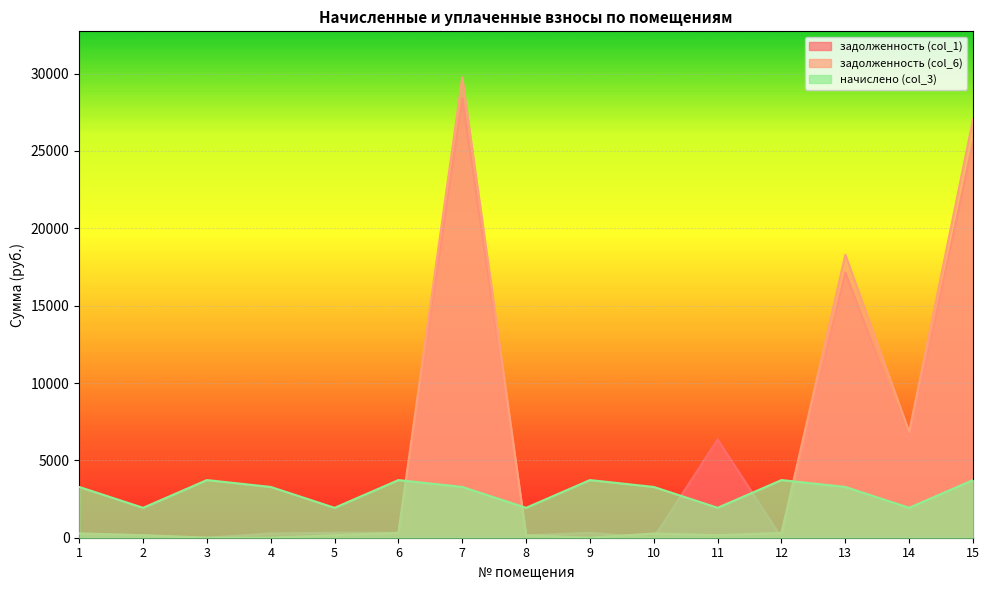

What is the value of the начислено (col_3) point at the 11th from the left?

1933.4